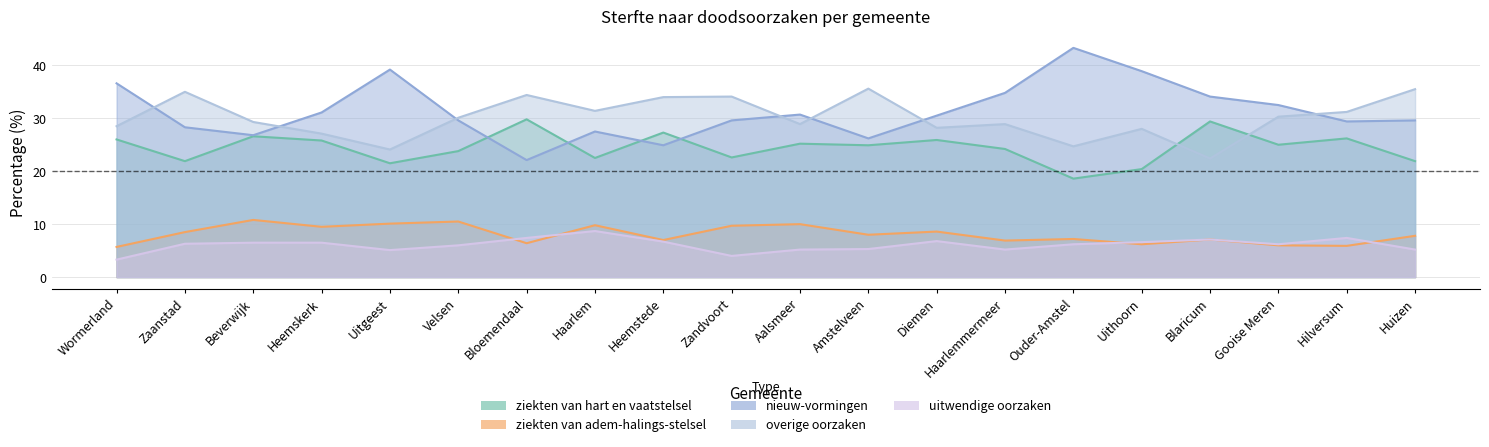

Where does the overige oorzaken series first go above 30?

Zaanstad